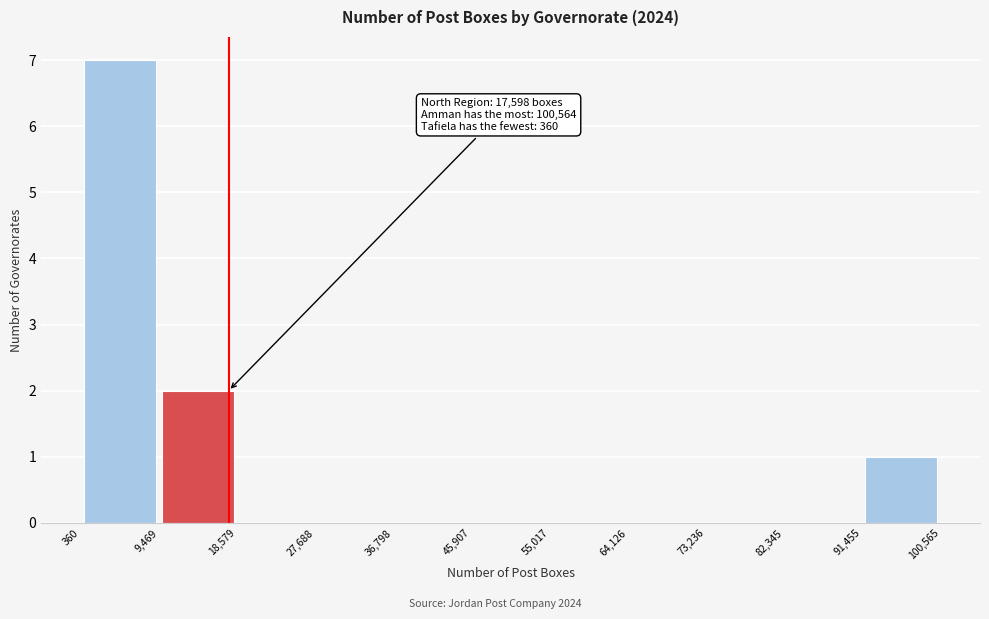

Which range on the x-axis has the tallest bar?

360 to 9,469